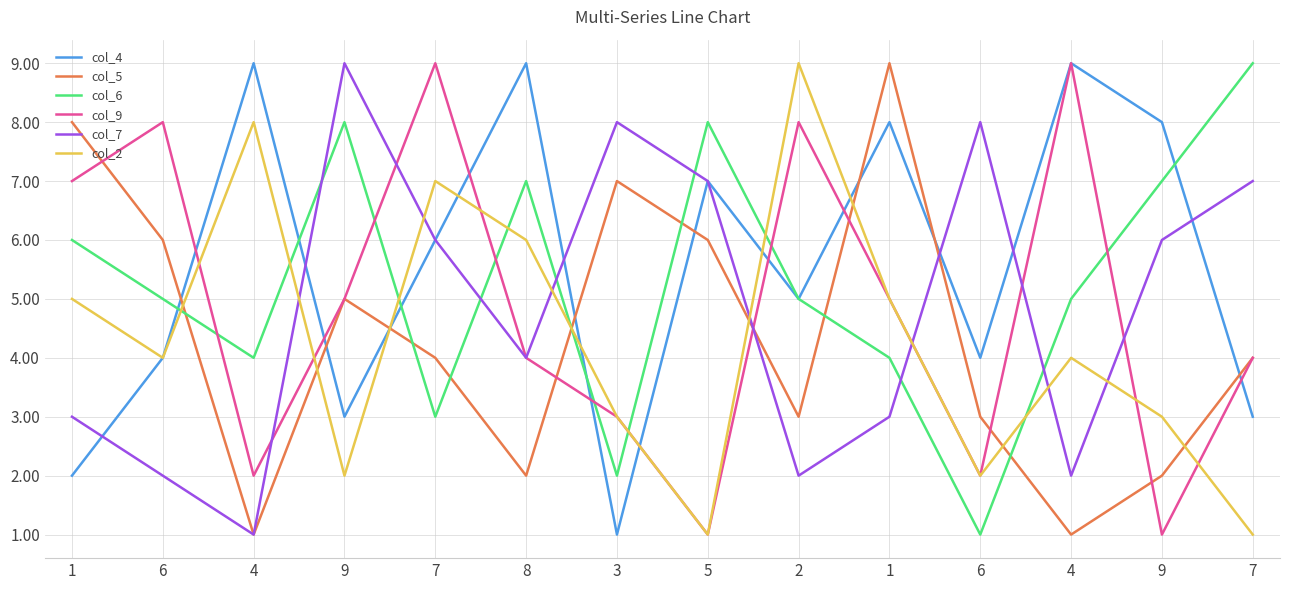

What is the average value of the col_7 series?

5